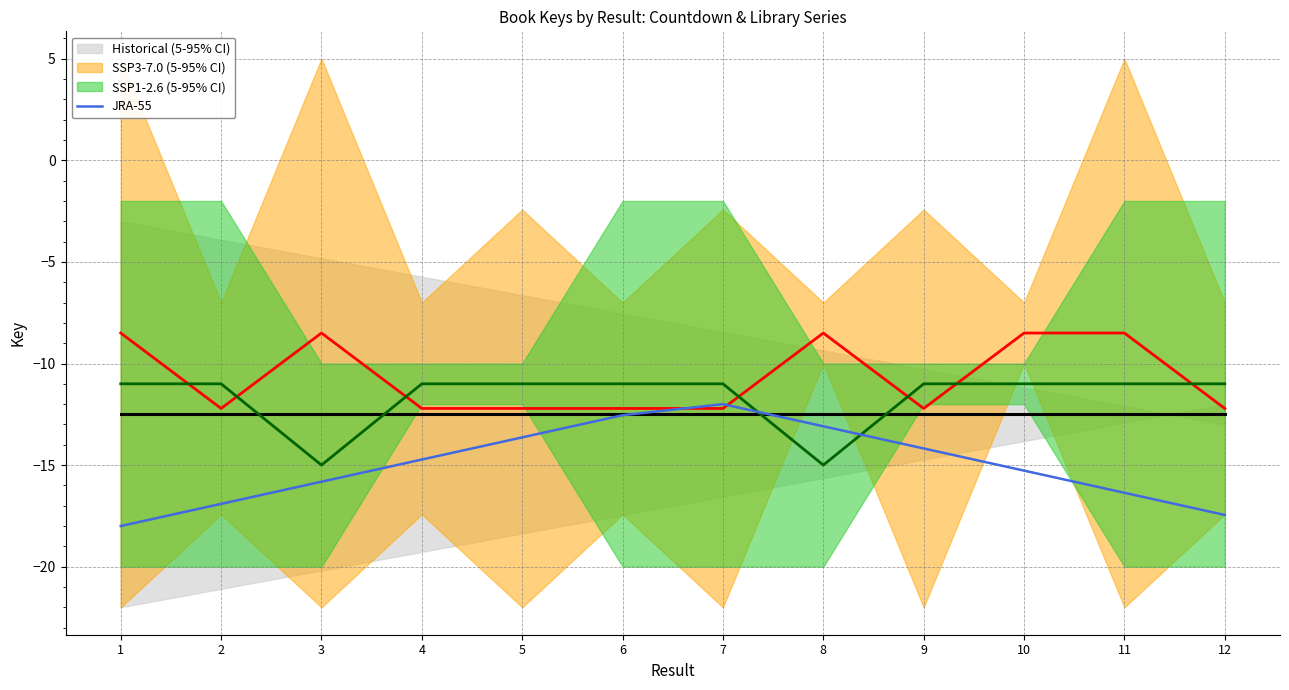

Is this an area chart (filled region under the line)?

No